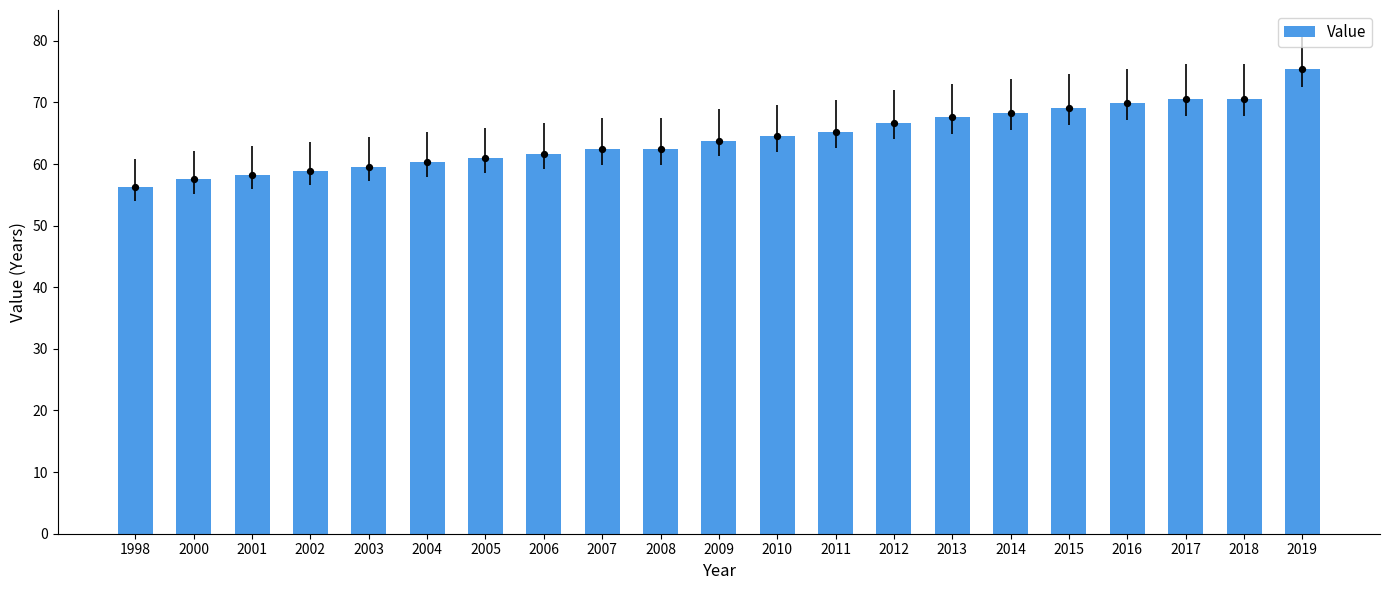

Approximately how many times larger is the value at 2000 compared to 2019?

0.8